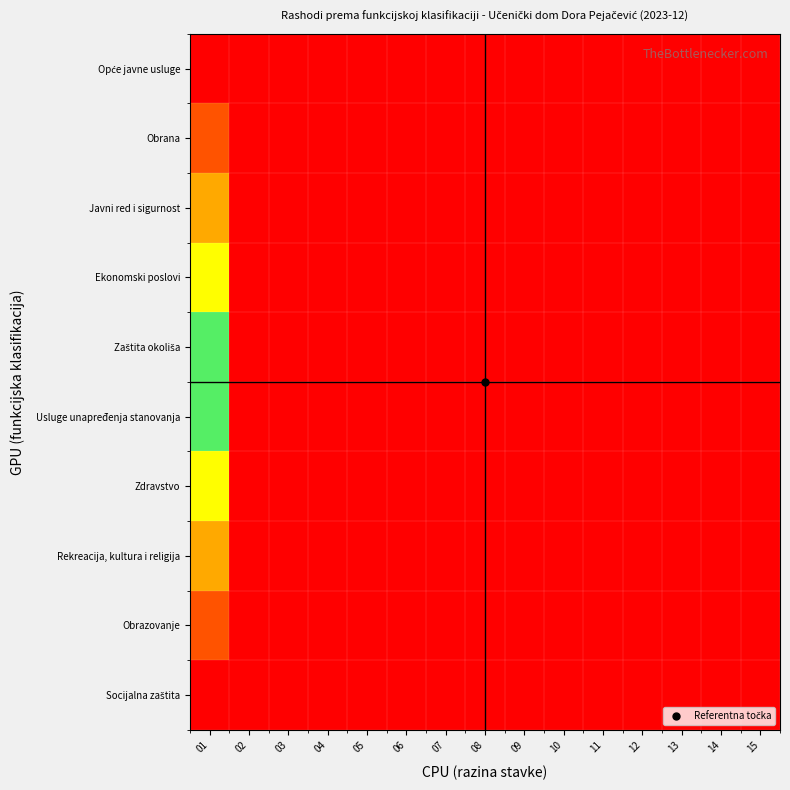

At which category is the sum across all series the highest?

01